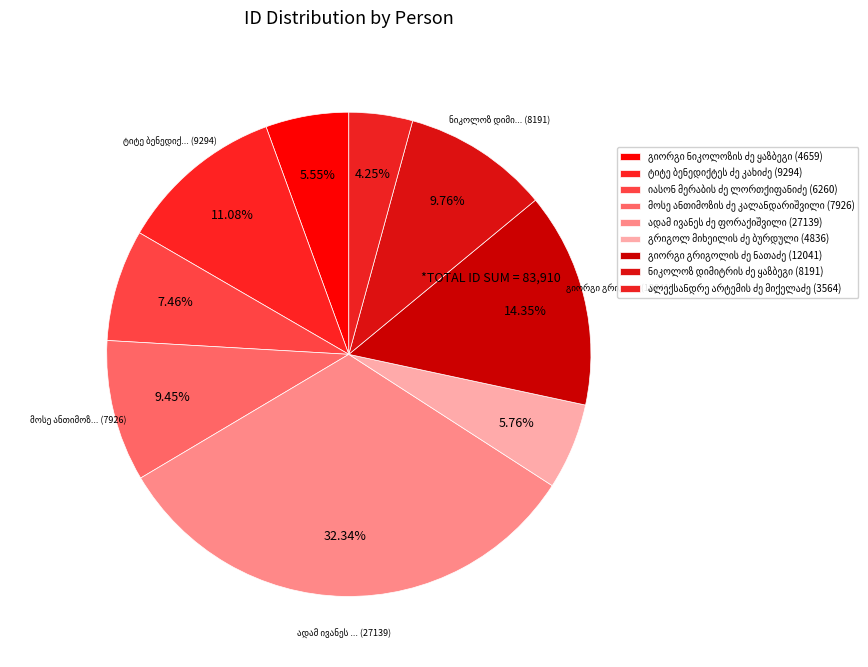

How many slices are in this pie chart?

9